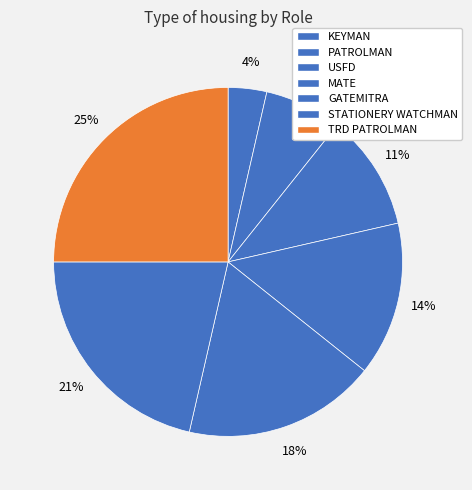

What portion of the pie excludes PATROLMAN?

92.9%